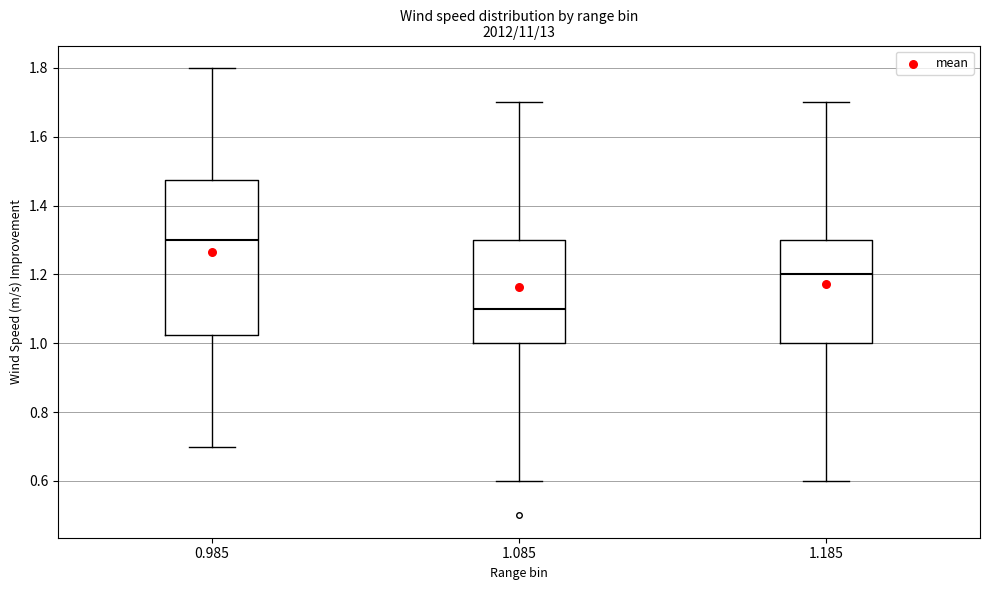

Which box is the tallest, from its lower edge to its upper edge?

0.985